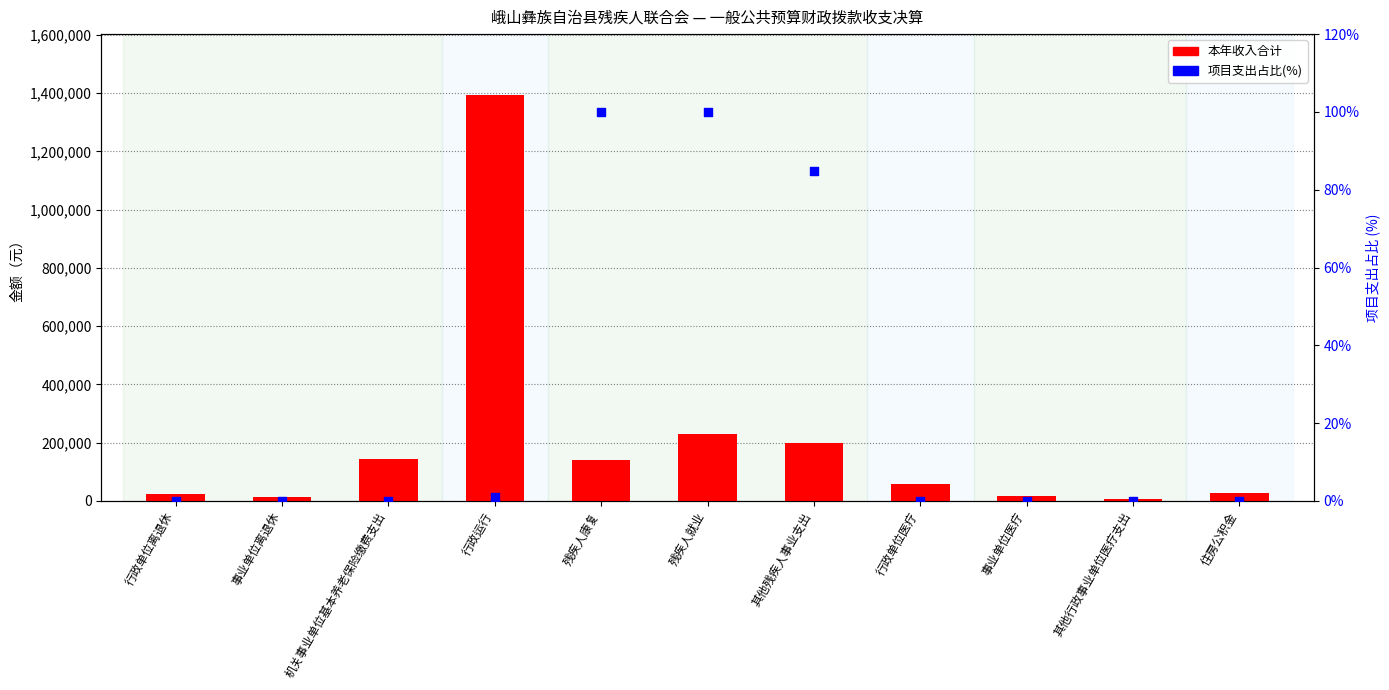

At how many categories does at least one series exceed 479787?

1